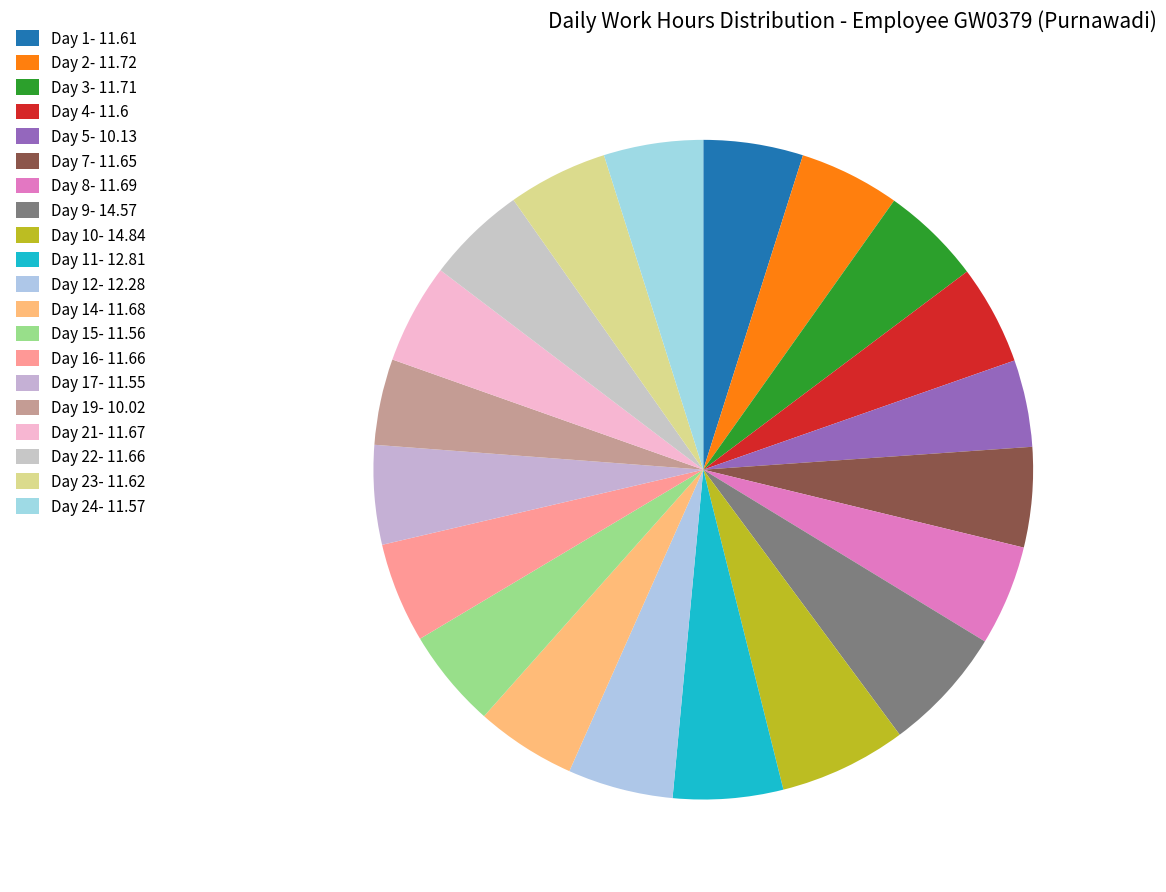

Count the number of slices in the pie.

20